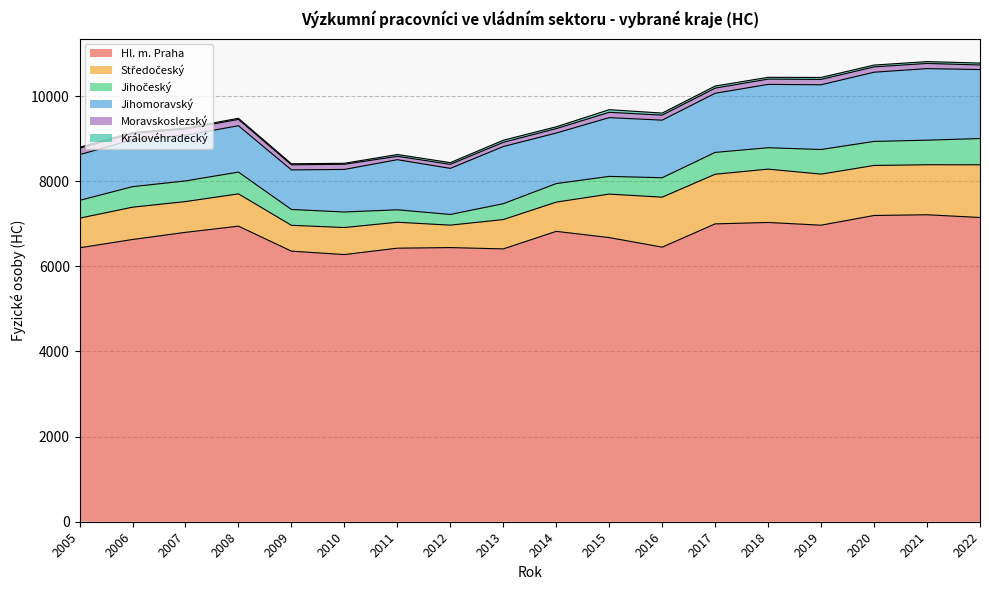

Reading left to right, list all the values displayed in this chart.

Hl. m. Praha: 2005=6436.0	2006=6630.7	2007=6799.0	2008=6944.0	2009=6357.0	2010=6277.0	2011=6427.0	2012=6441.0	2013=6409.9	2014=6822.1	2015=6676.0	2016=6451.0	2017=6998.0	2018=7031.0	2019=6967.0	2020=7195.0	2021=7212.0	2022=7148.0
Středočeský: 2005=695.8	2006=759.0	2007=723.0	2008=759.0	2009=607.0	2010=635.0	2011=609.0	2012=527.0	2013=689.0	2014=687.0	2015=1022.0	2016=1174.0	2017=1166.0	2018=1253.0	2019=1200.0	2020=1175.0	2021=1175.0	2022=1238.0
Jihočeský: 2005=418.0	2006=482.0	2007=485.0	2008=511.0	2009=372.0	2010=365.0	2011=292.5	2012=251.0	2013=373.0	2014=436.0	2015=415.0	2016=457.0	2017=513.0	2018=503.0	2019=578.0	2020=565.0	2021=577.0	2022=617.0
Jihomoravský: 2005=1074.2	2006=1102.0	2007=1073.0	2008=1089.0	2009=930.0	2010=1000.0	2011=1177.0	2012=1083.0	2013=1343.0	2014=1187.0	2015=1381.0	2016=1353.0	2017=1389.0	2018=1488.0	2019=1521.0	2020=1626.0	2021=1682.0	2022=1620.0
Moravskoslezský: 2005=152.0	2006=144.0	2007=144.0	2008=150.0	2009=120.0	2010=121.0	2011=80.0	2012=95.0	2013=99.0	2014=104.0	2015=125.0	2016=118.0	2017=121.0	2018=124.0	2019=126.0	2020=125.0	2021=121.0	2022=108.0
Královéhradecký: 2005=21.0	2006=29.0	2007=27.0	2008=25.0	2009=24.0	2010=23.0	2011=42.0	2012=40.0	2013=49.0	2014=42.6	2015=62.0	2016=48.0	2017=49.0	2018=42.0	2019=46.0	2020=43.0	2021=43.0	2022=45.0